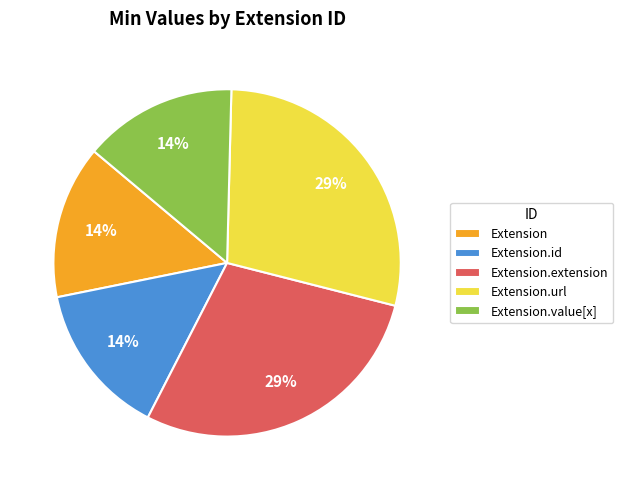

Is it true that Extension.id is 14% of the pie?

True